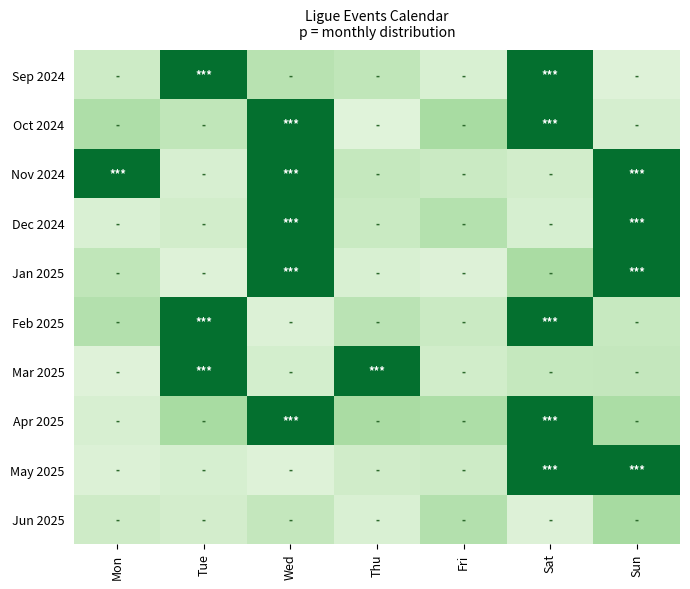

What is the difference between the highest and lowest values at Sat?

1.0